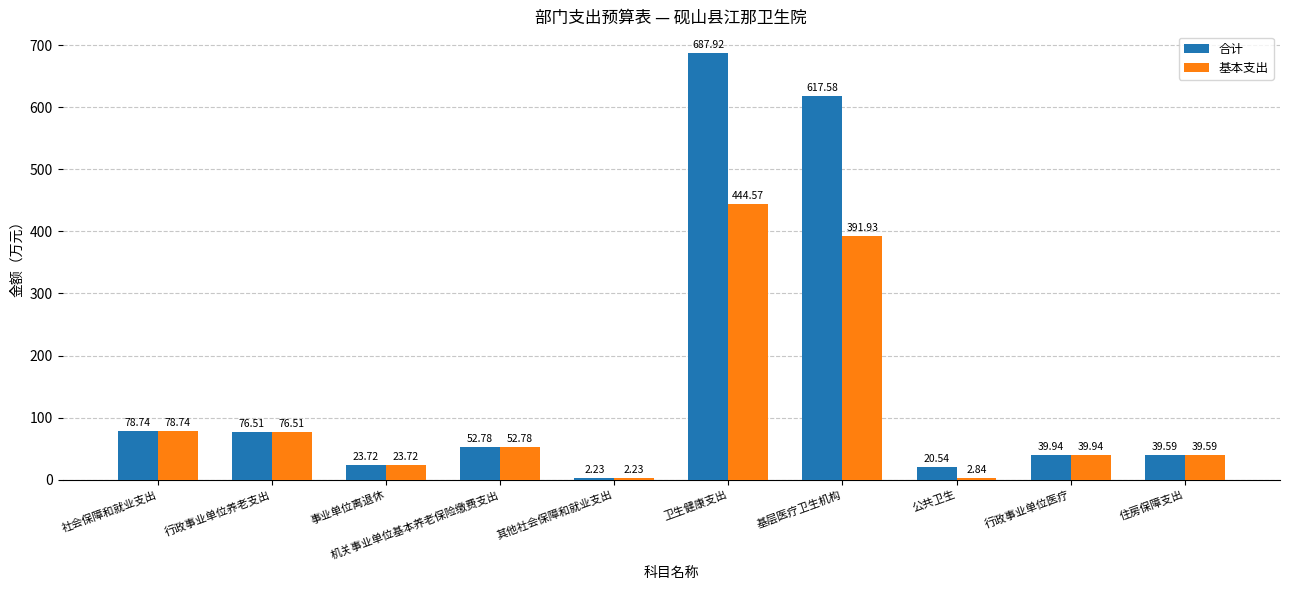

What is the sum of all 合计 values?

1639.5